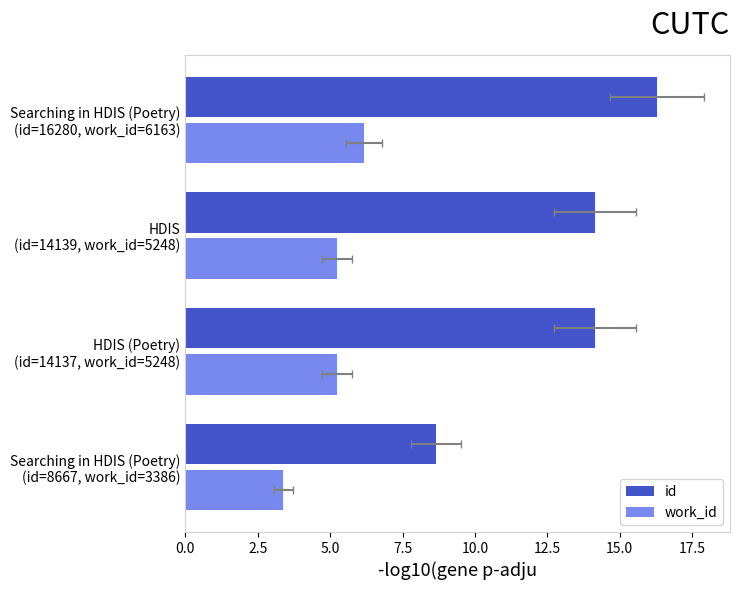

What is the value of the work_id bar at the 1st from the left?

3.4